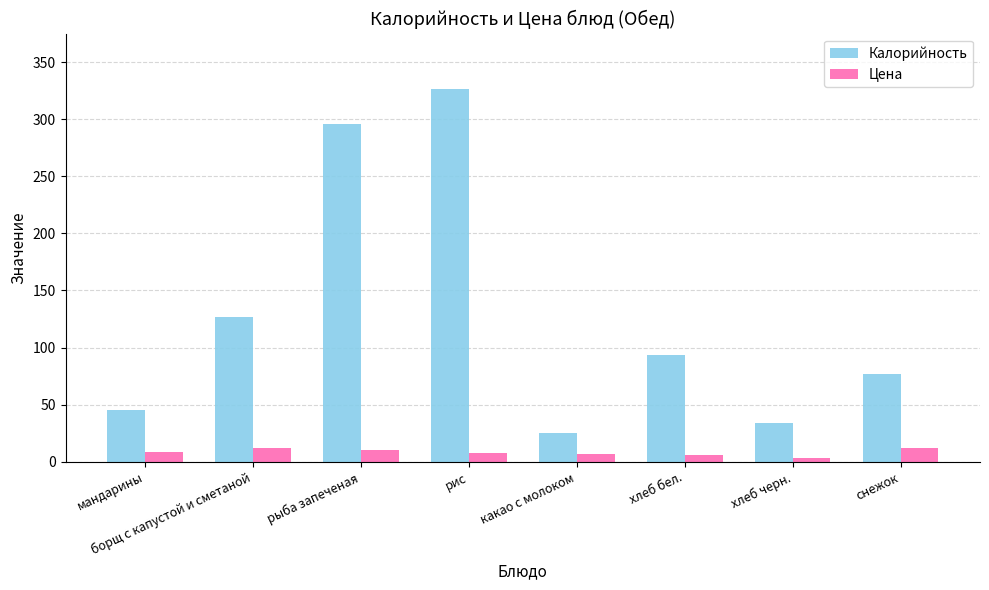

What is the difference between the Цена values at какао с молоком and мандарины?

1.9